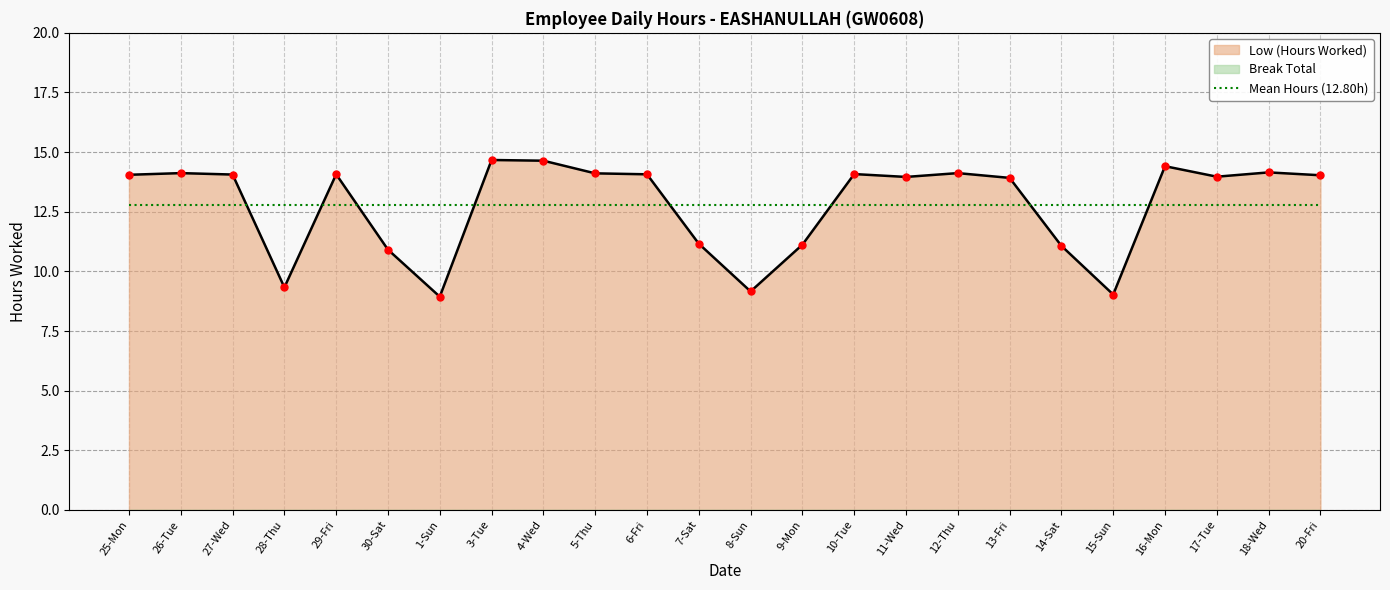

Read the value at 15-Sun.

9.0